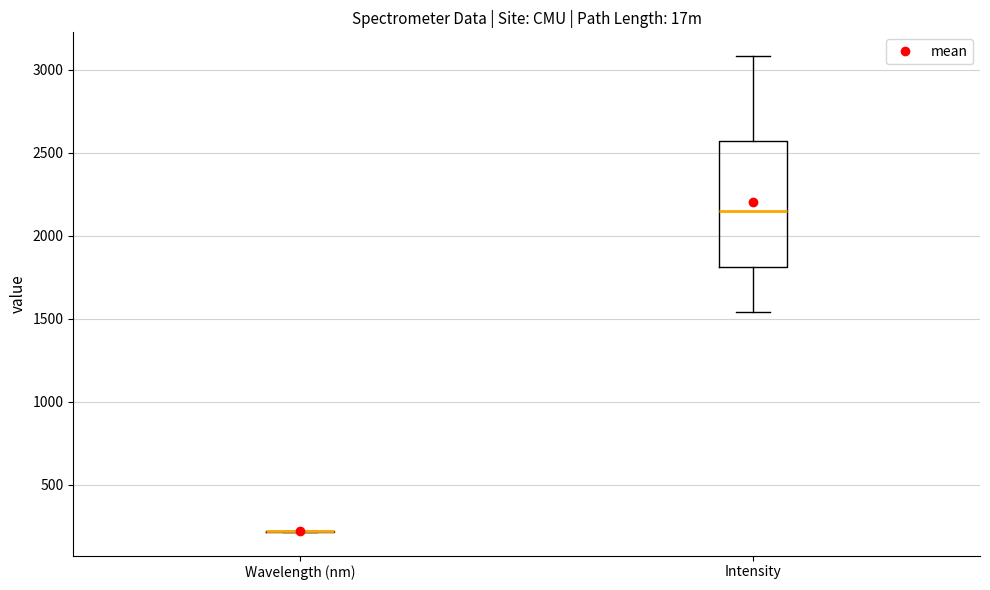

Comparing the boxes themselves (not the whiskers), which one is the tallest?

Intensity